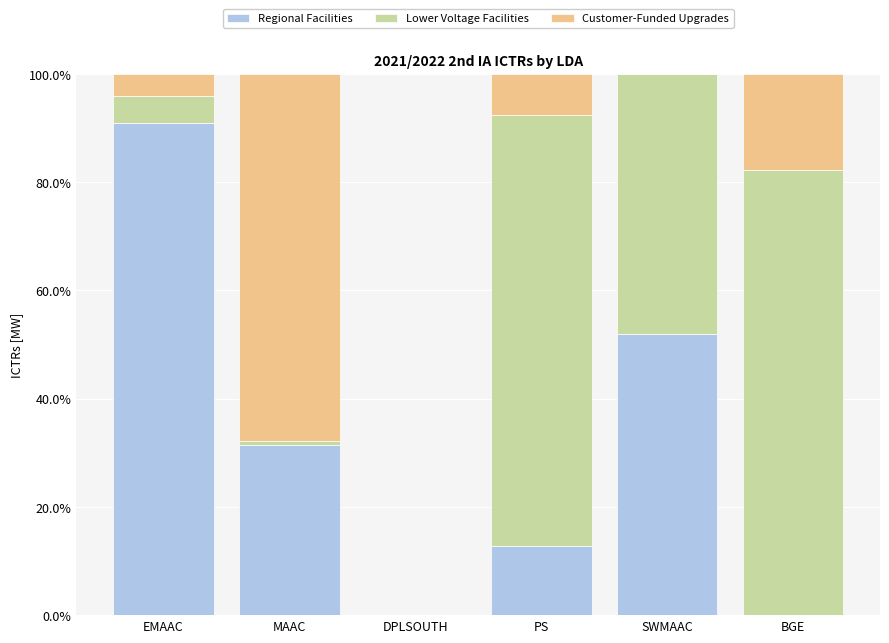

What are all the series names shown in the legend?

Regional Facilities, Lower Voltage Facilities, Customer-Funded Upgrades